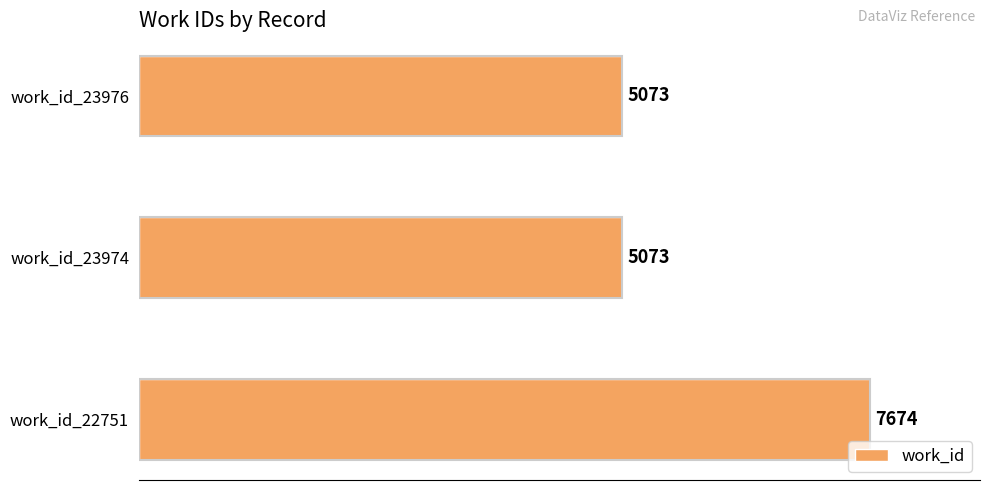

The value at work_id_23974 is 8832. True or false?

False